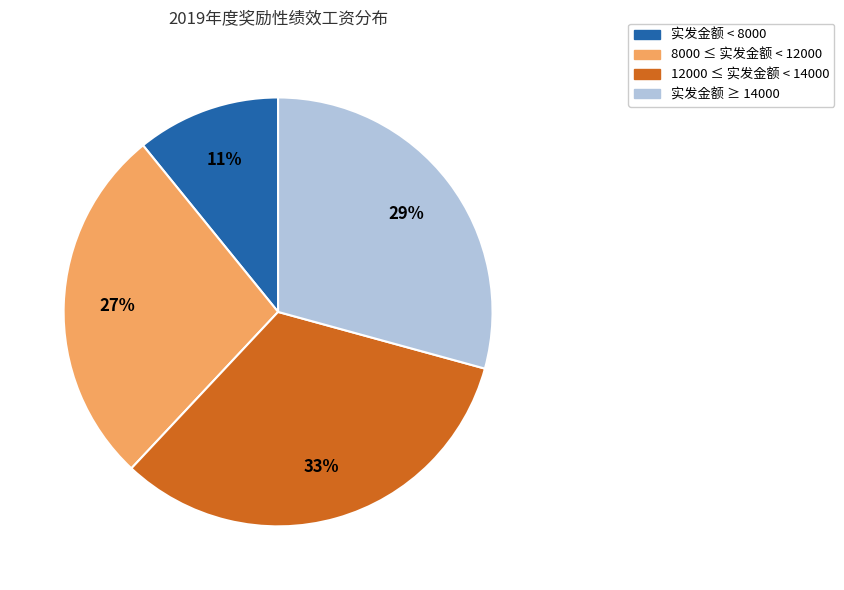

To the nearest percent, what is the difference between the largest and smallest slice percentages?

22%